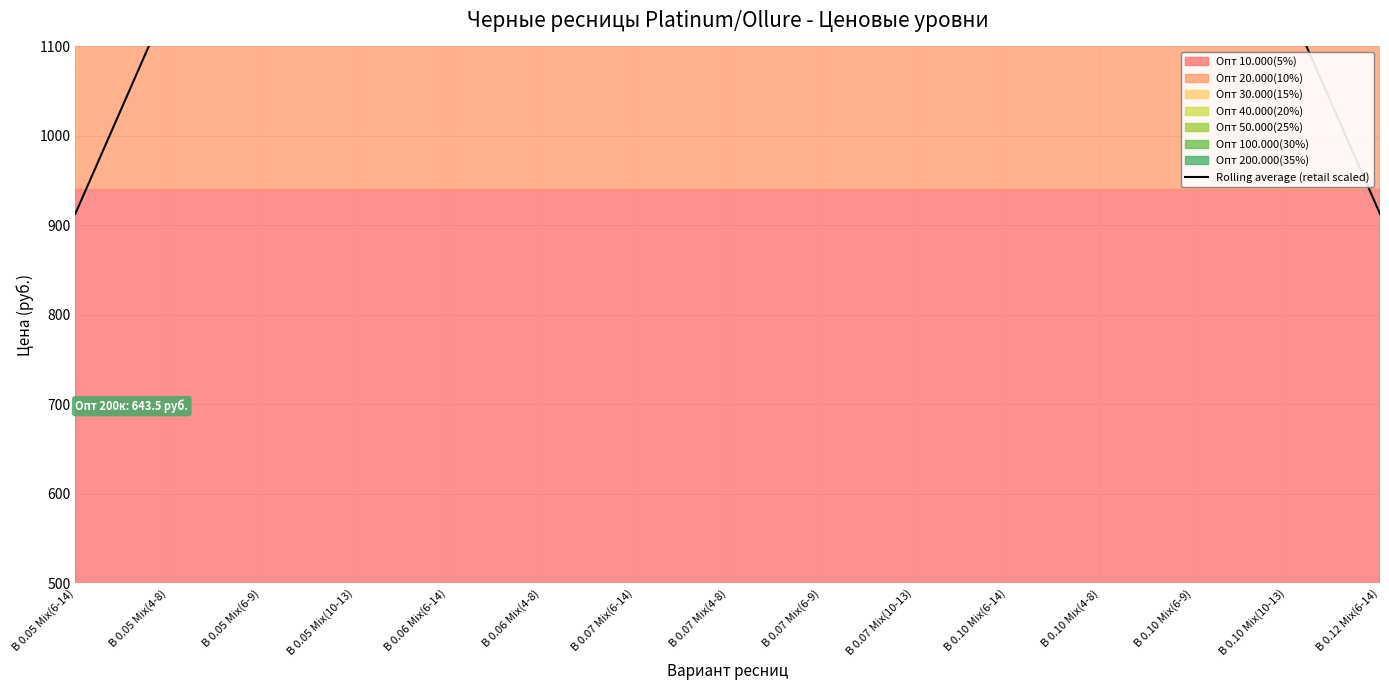

Count the number of categories in the chart.

15